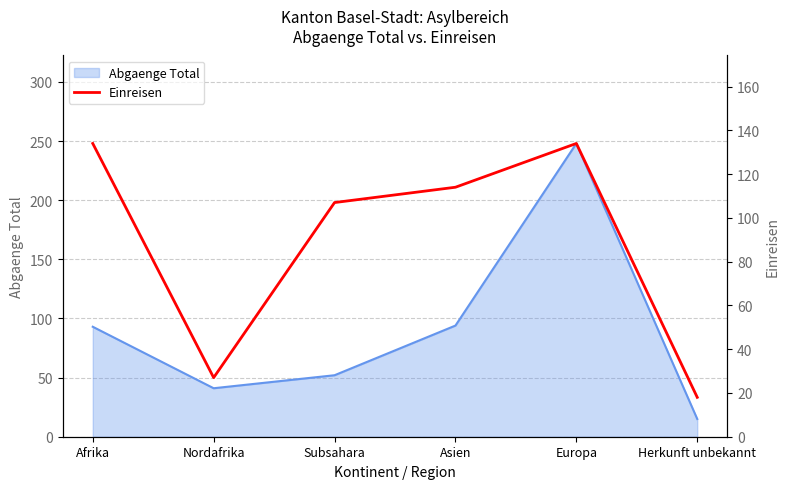

The value at Herkunft unbekannt is 18. True or false?

True